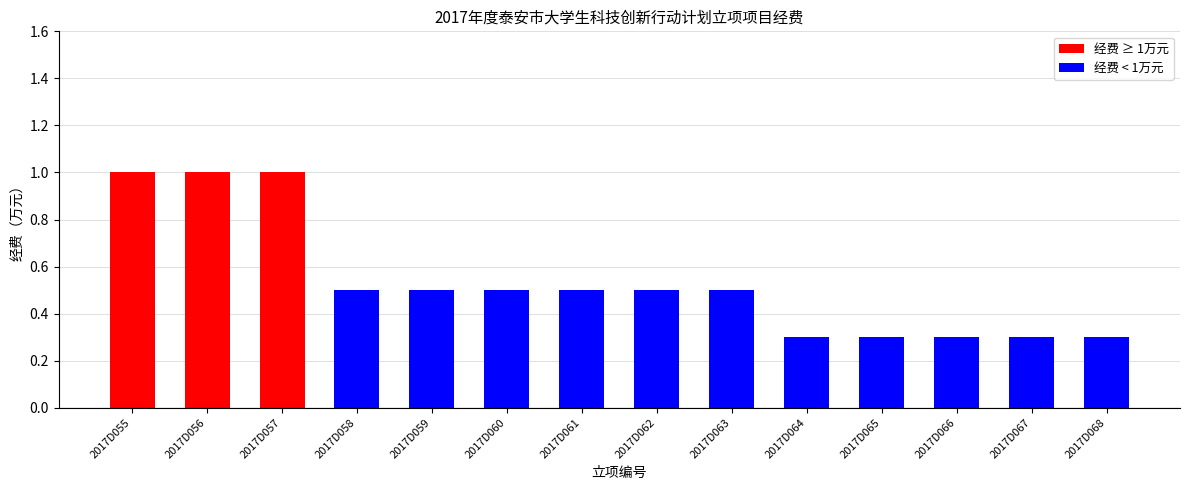

Approximately how many times larger is the value at 2017D068 compared to 2017D056?

0.3